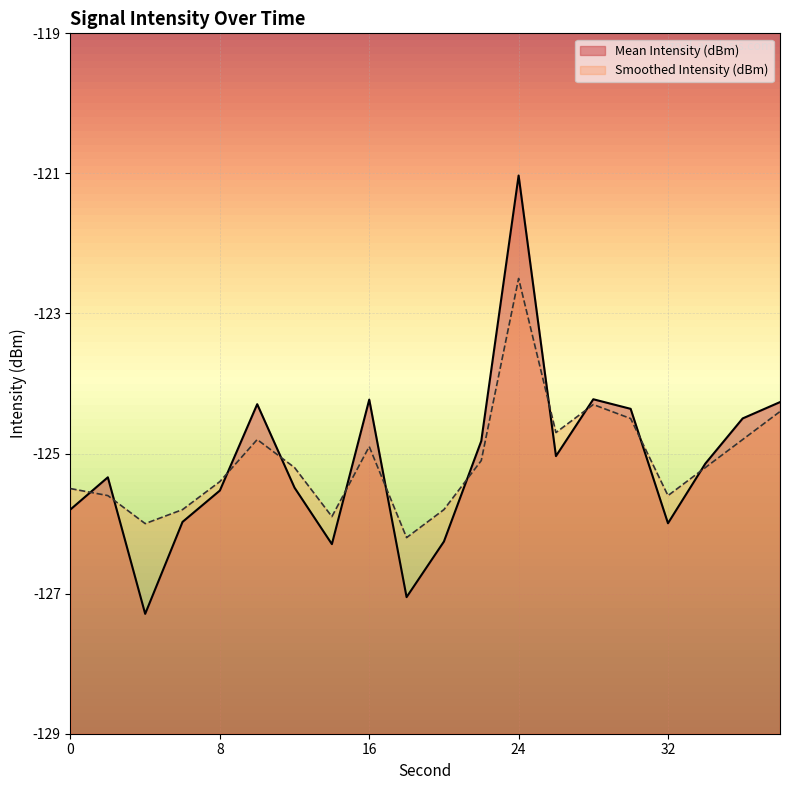

What is the difference between the Smoothed Intensity (dBm) values at 6 and 0?

0.3